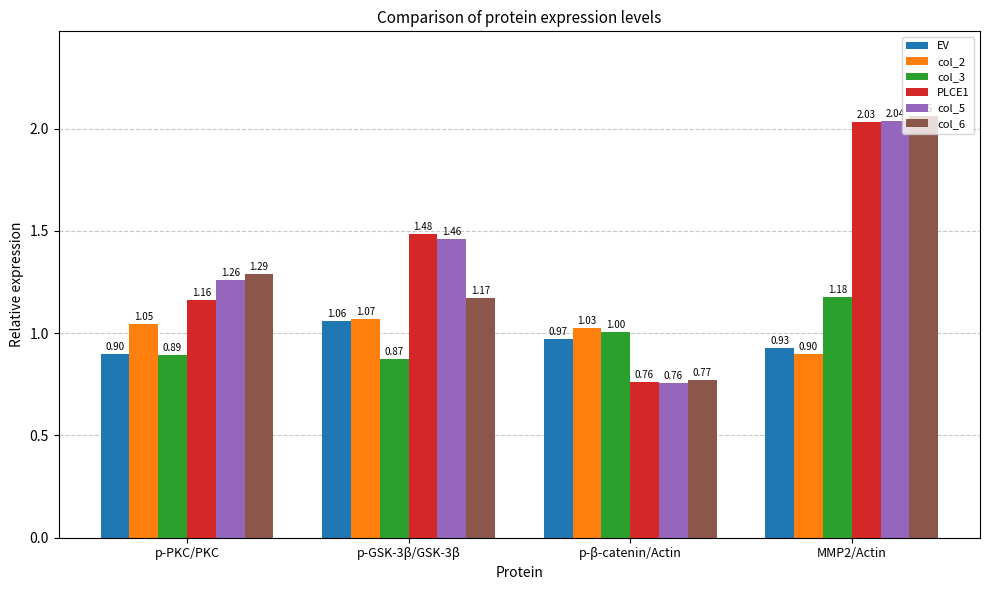

Rank the series at p-GSK-3β/GSK-3β from lowest to highest value.

col_3, EV, col_2, col_6, col_5, PLCE1